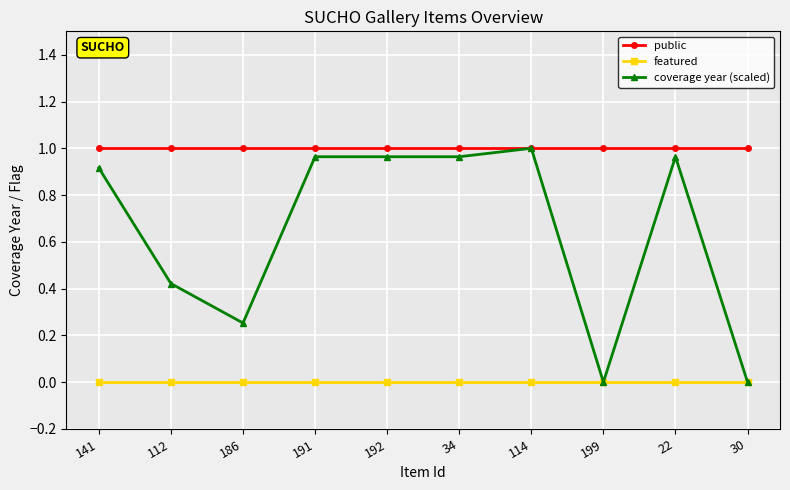

The value of coverage year (scaled) at 192 is 0.4. True or false?

False